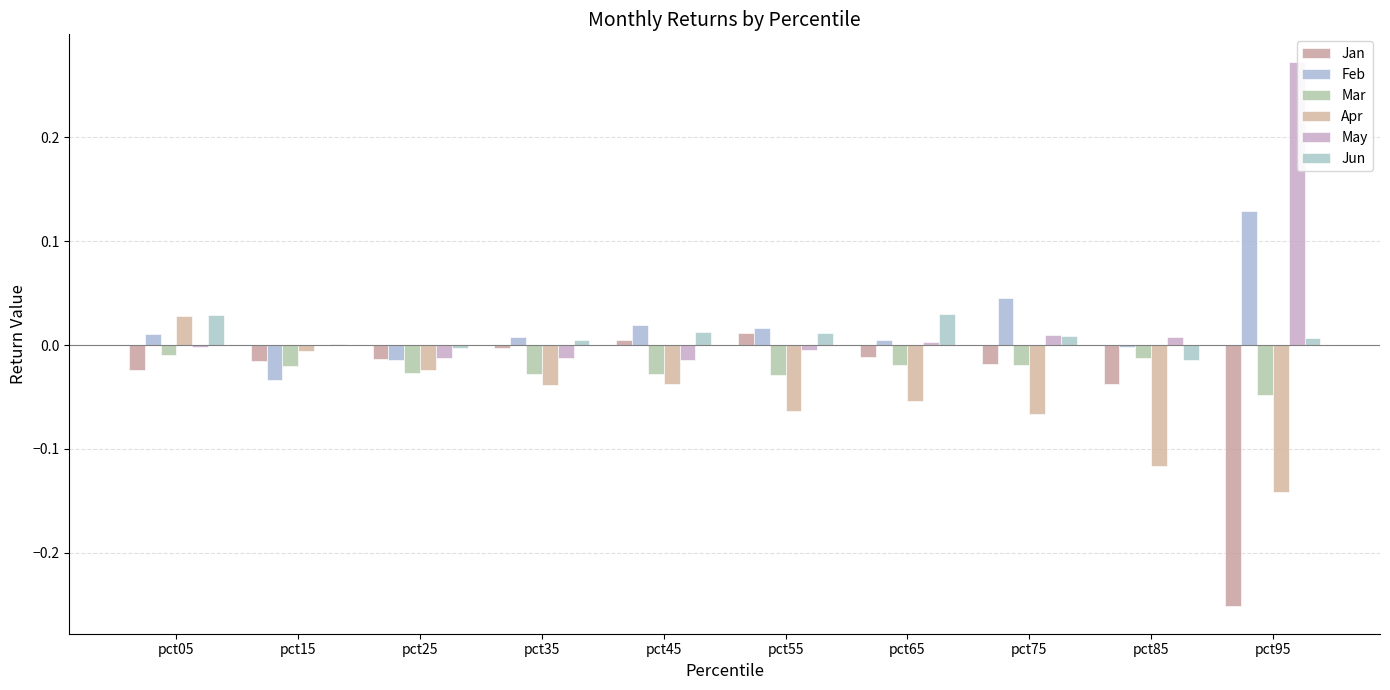

How many series are shown in this chart?

6